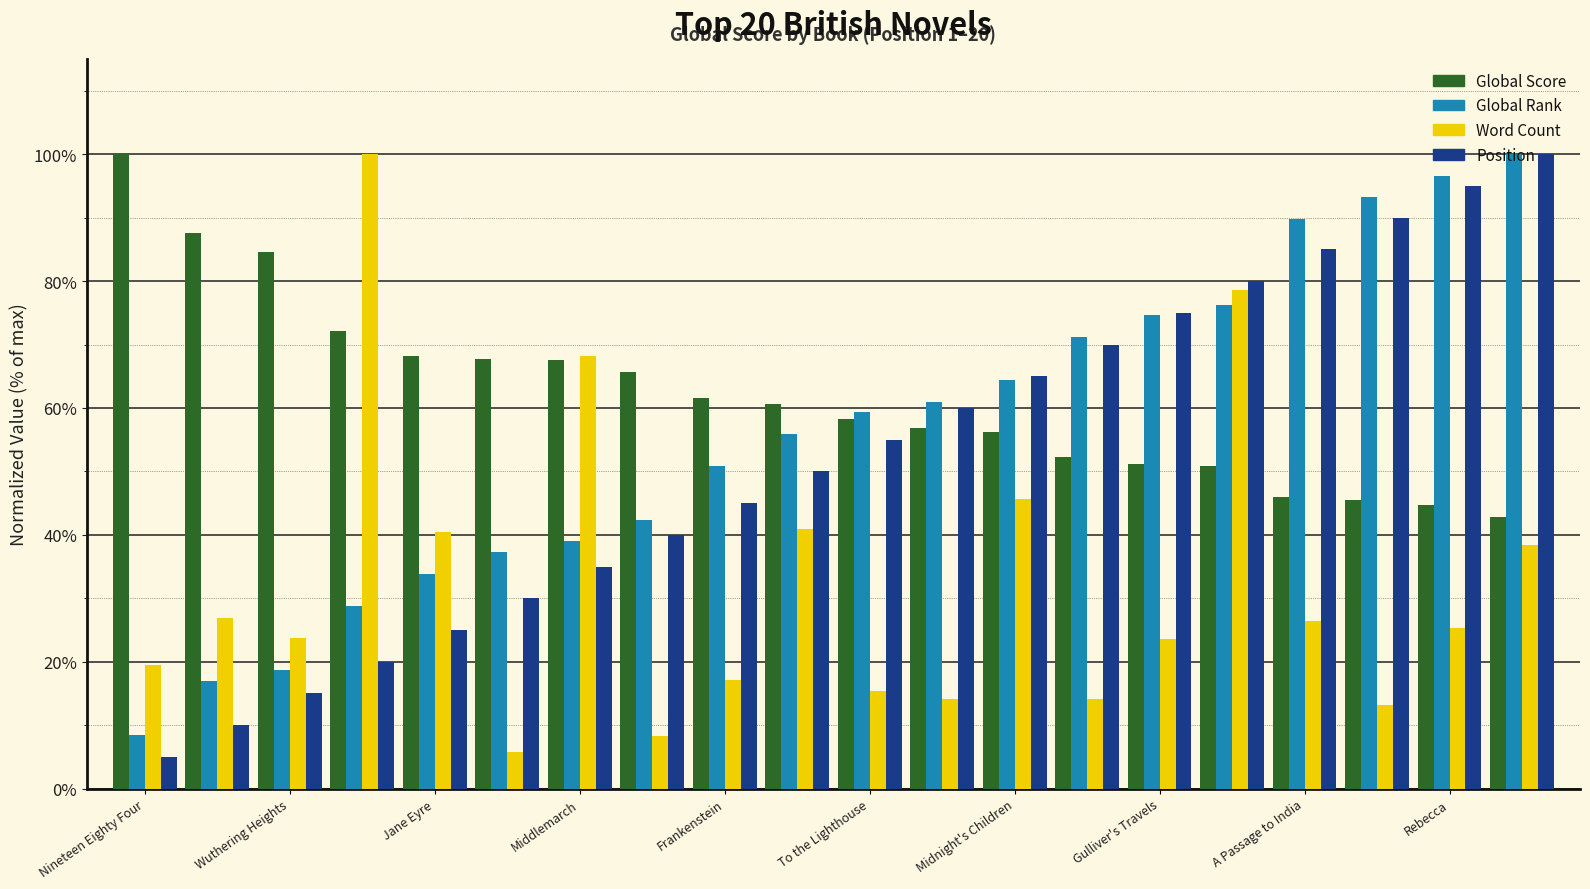

What is the average value of the Global Rank series?

55.9